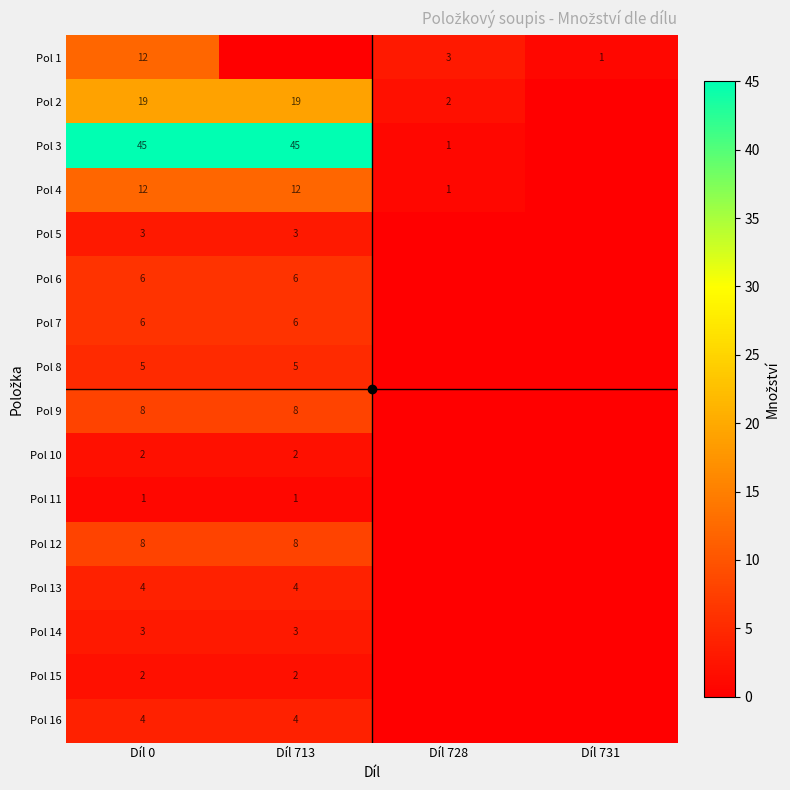

Between Díl 0 and Díl 713, which series saw the biggest shift?

Pol 1